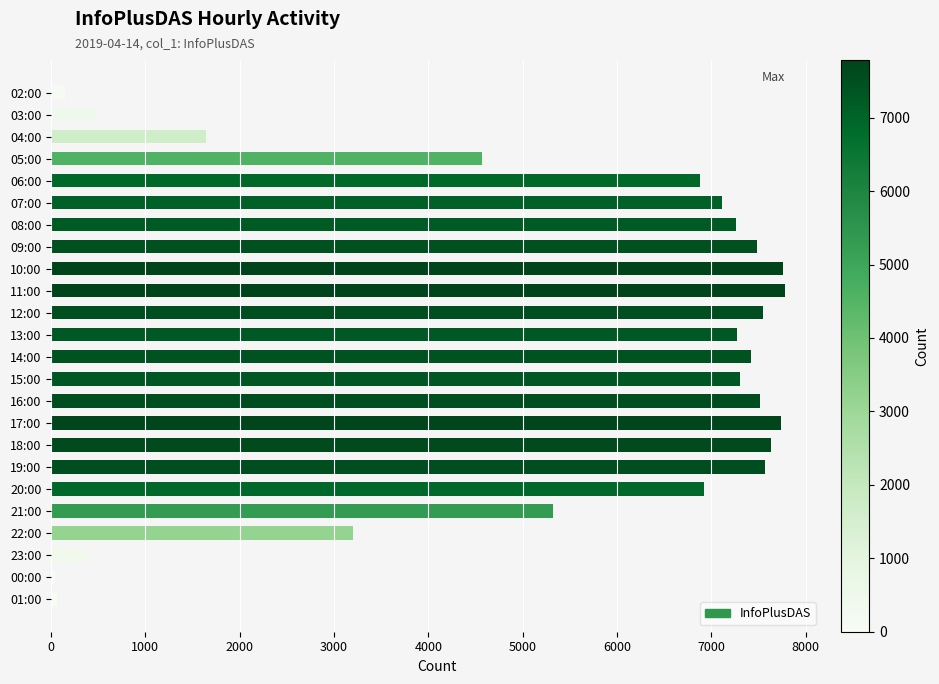

The value at 11:00 is 1948. True or false?

False